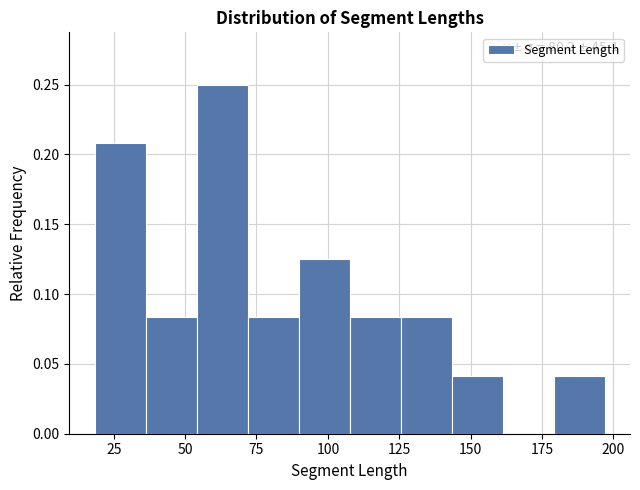

Read against the x-axis, roughly where is the centre of the tallest bar?

65